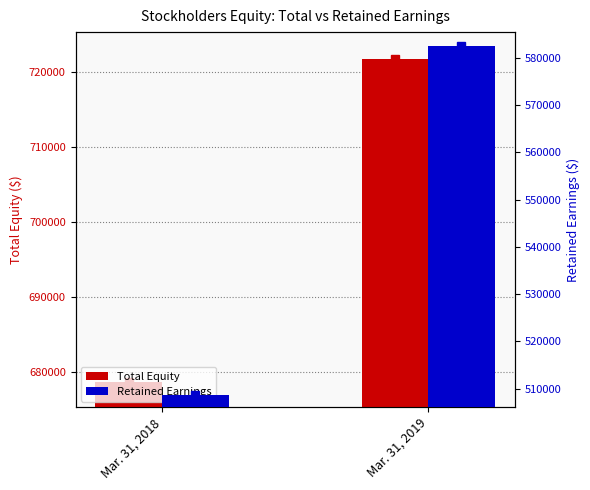

What is the value of the Retained Earnings bar at the 2nd from the left?

582559